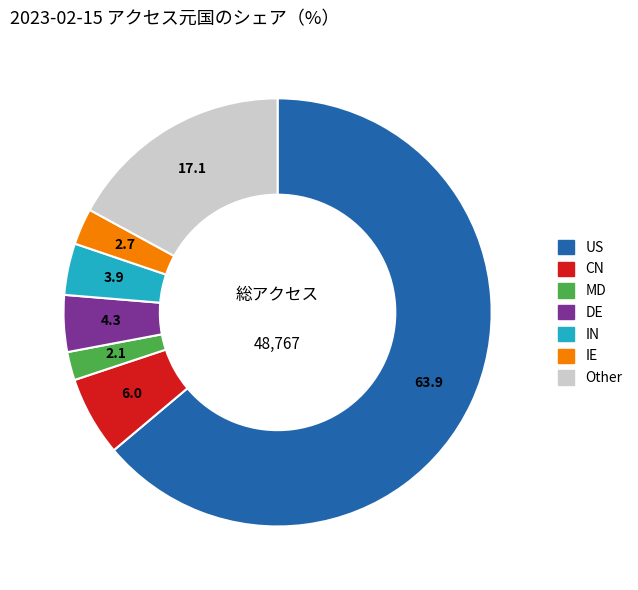

Which has a higher value, CN or Other?

Other